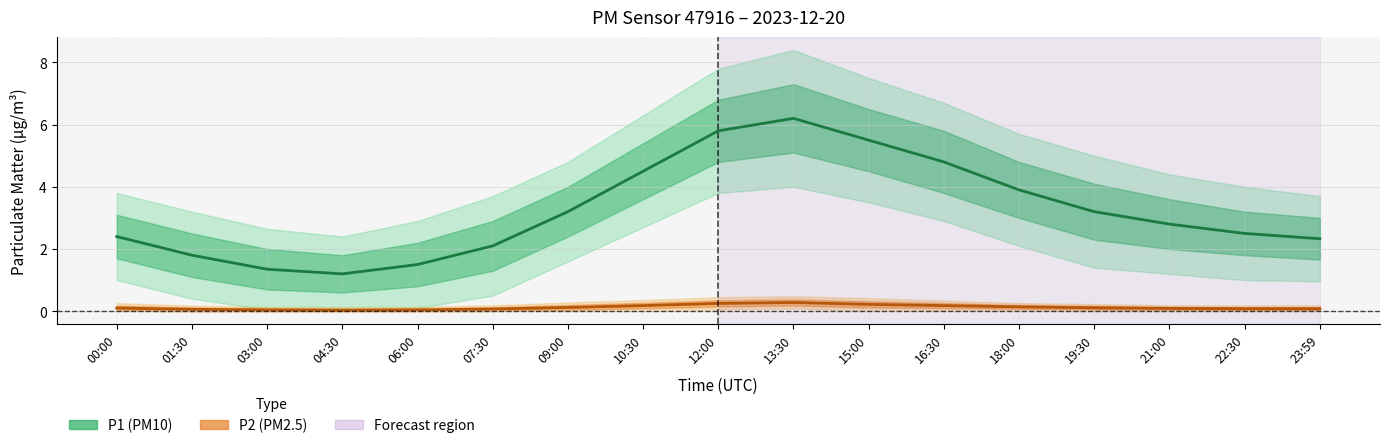

Where is P2 (PM2.5) nearest to the value 0?

04:30